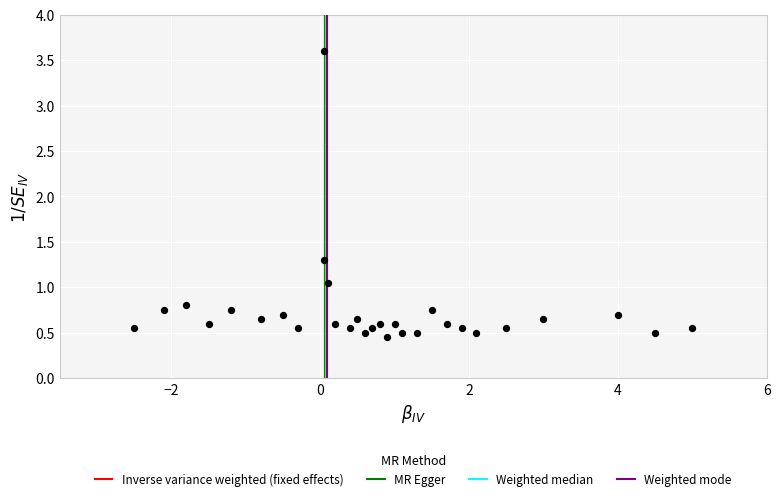

What Y value in the scatter plot is closest to 2?

1.3